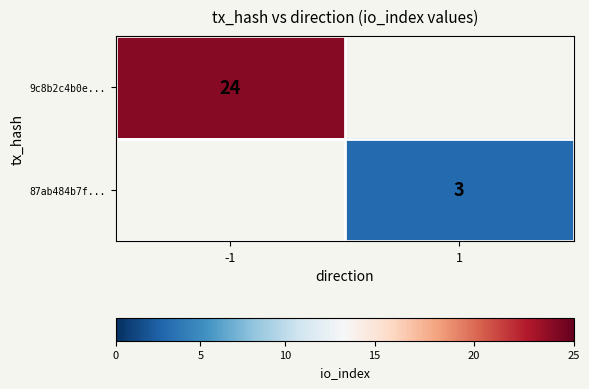

The 9c8b2c4b0e... series shows 24 at -1. True or false?

True